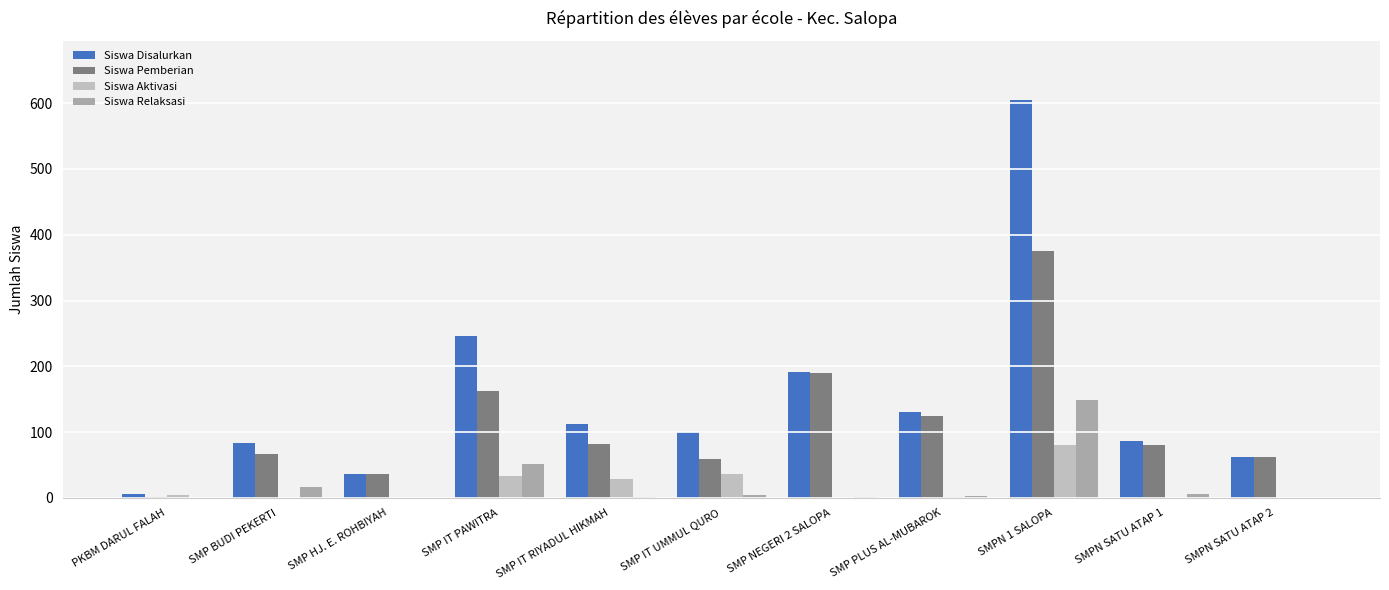

What value does the Siswa Aktivasi series have at PKBM DARUL FALAH?

5